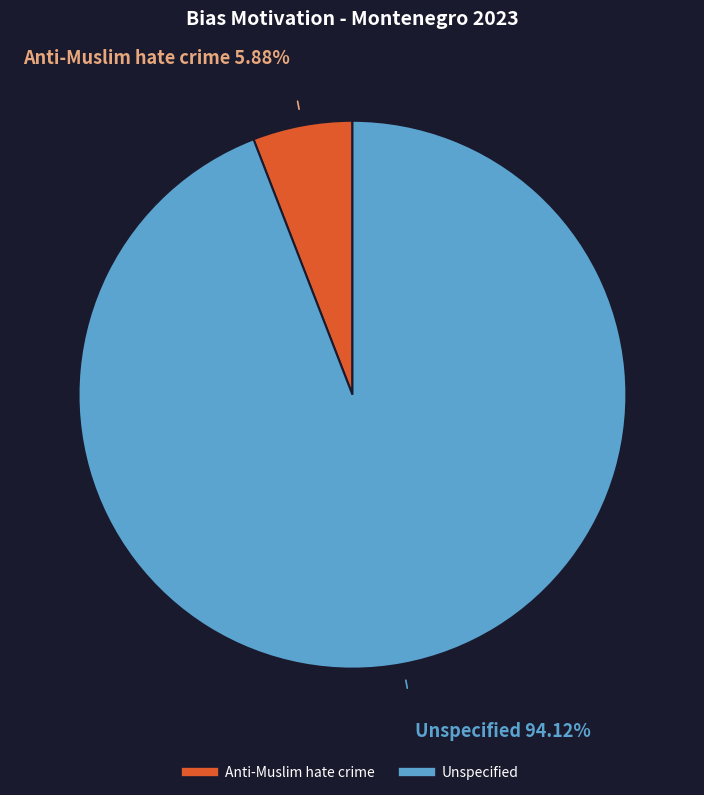

To the nearest percent, what percentage of the pie is Anti-Muslim hate crime?

6%